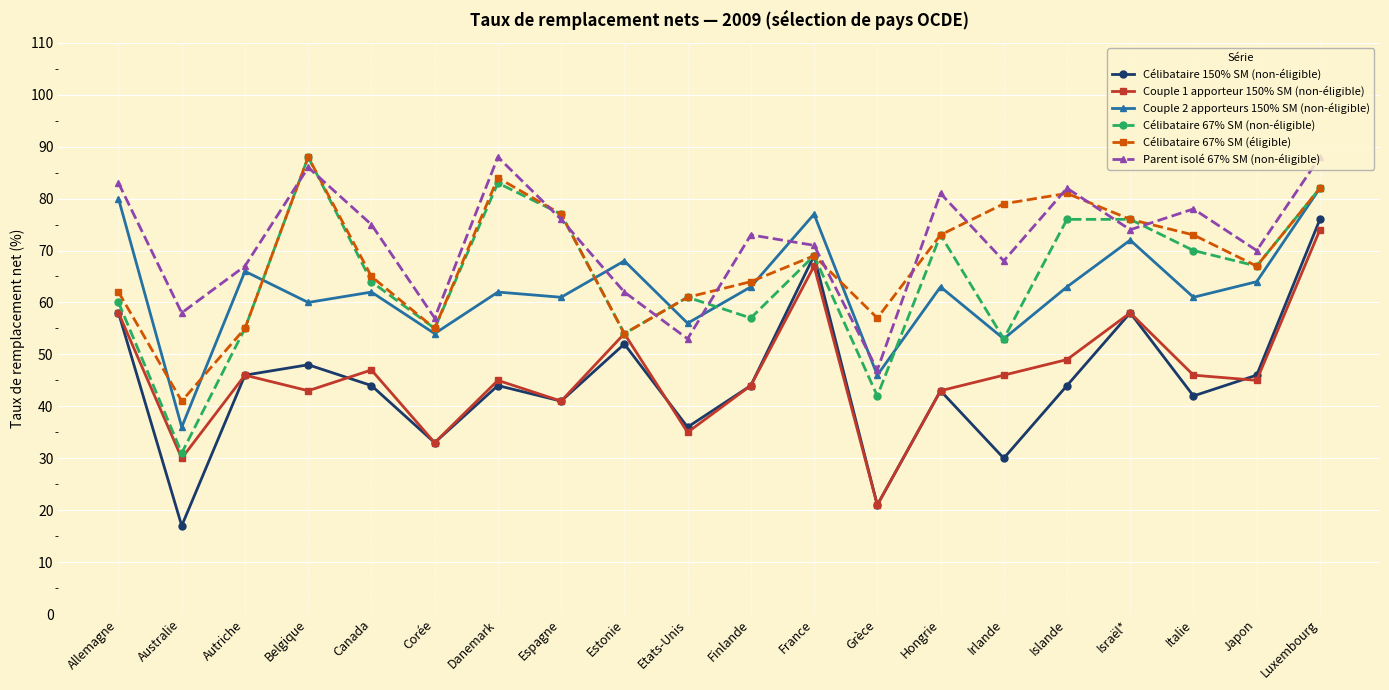

What is the total value across all series at Italie?

370